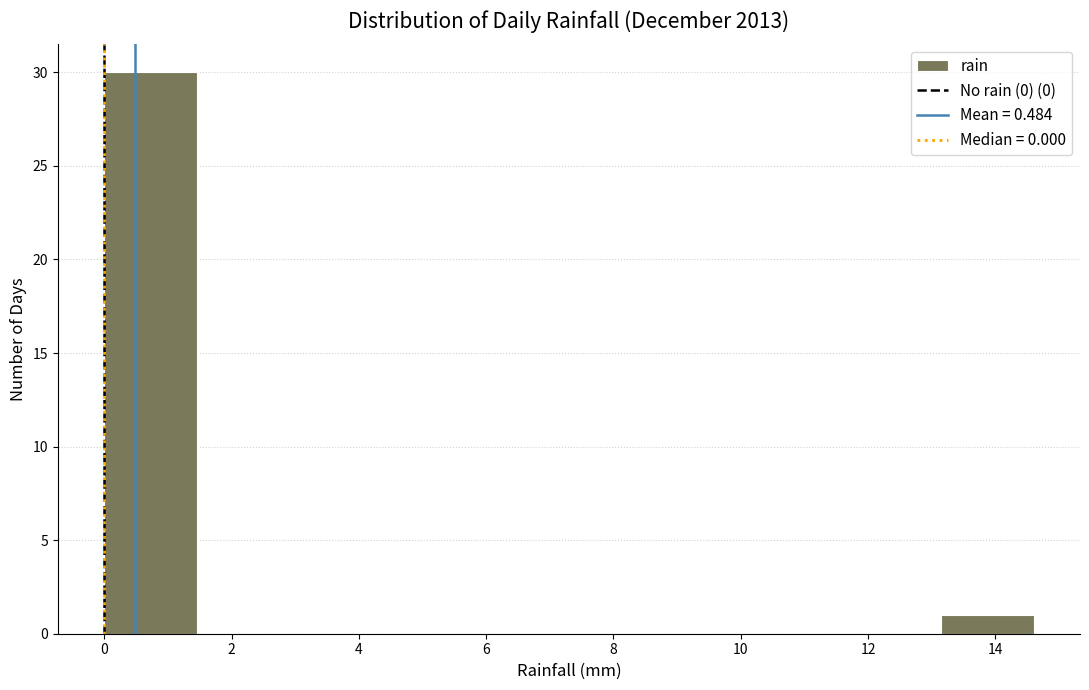

Over which range of the x-axis is the bar tallest?

0.00 to 1.46